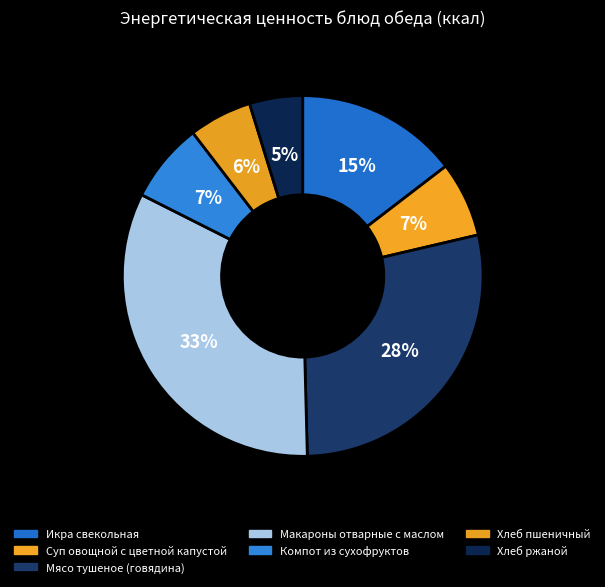

Between Макароны отварные с маслом and Хлеб ржаной, which is larger?

Макароны отварные с маслом